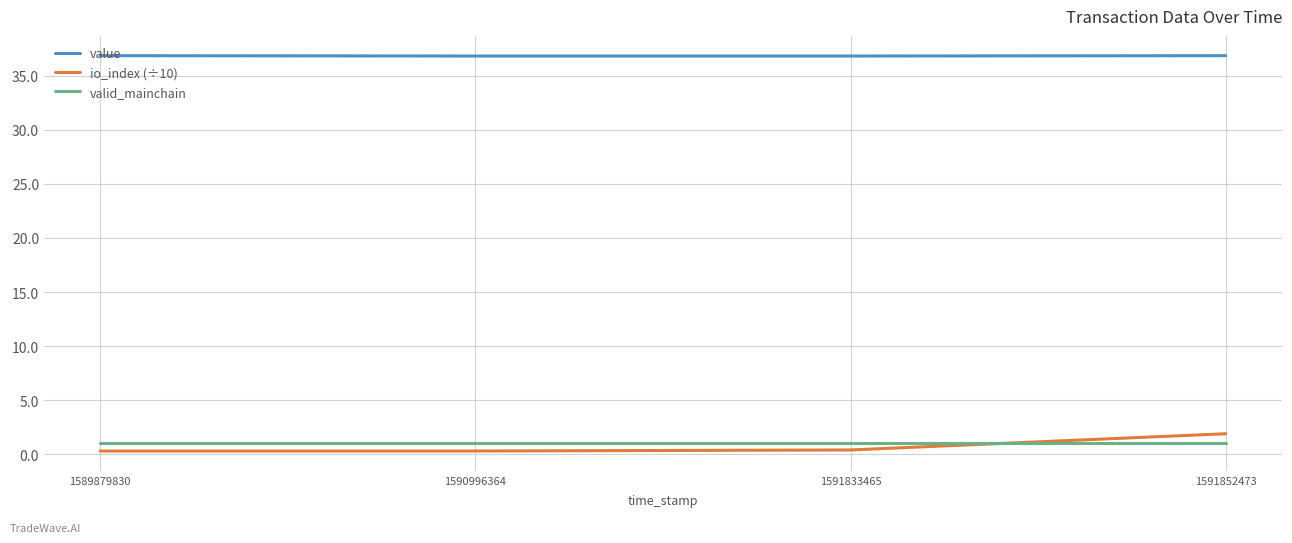

What is the difference between the highest and lowest values at 1591852473?

35.9